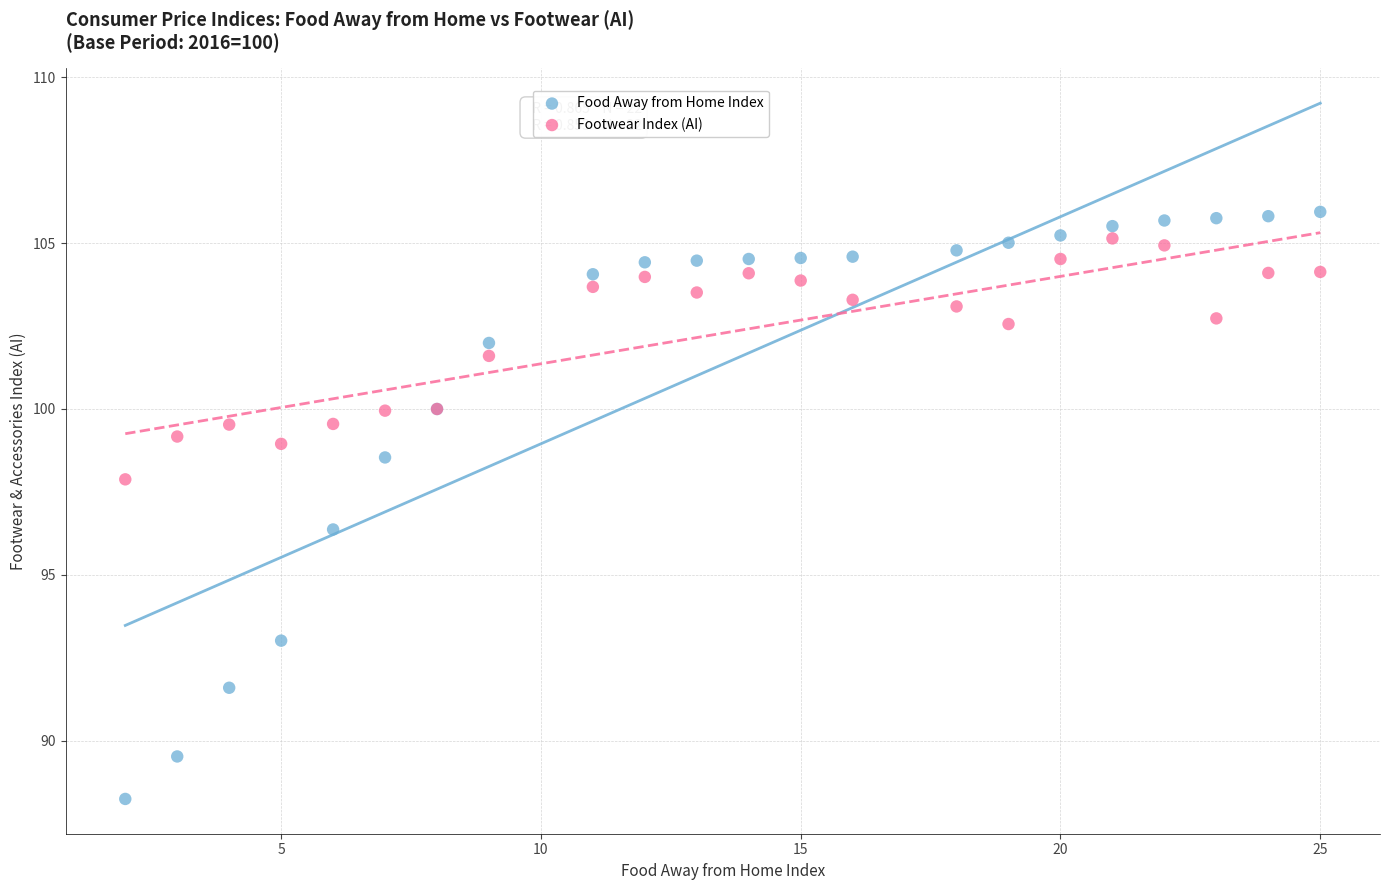

Which series contains the highest Y value?

Food Away from Home Index